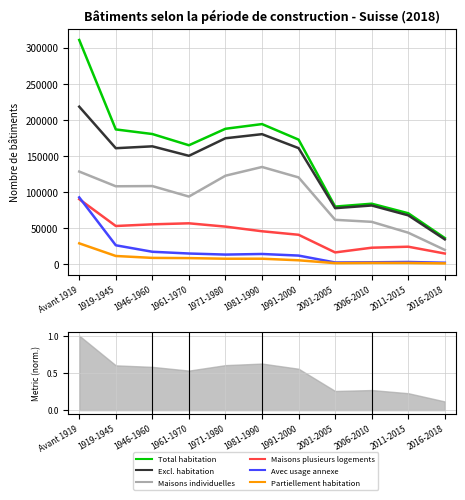

What is the difference between the second highest and second lowest values in the Partiellement habitation series?

9935